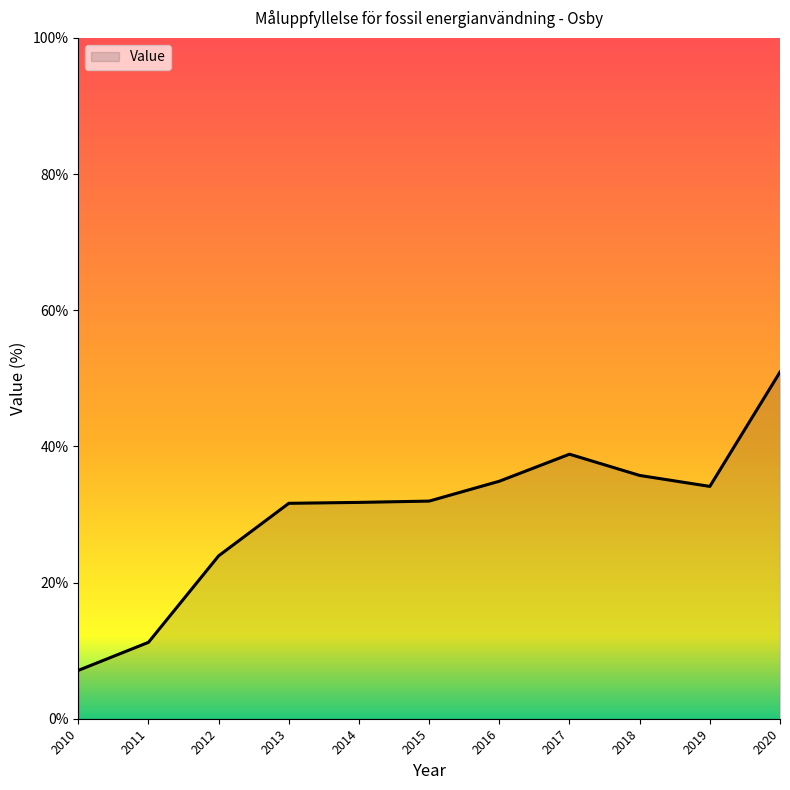

What is the change in value from 2014 to 2015?

+0.2